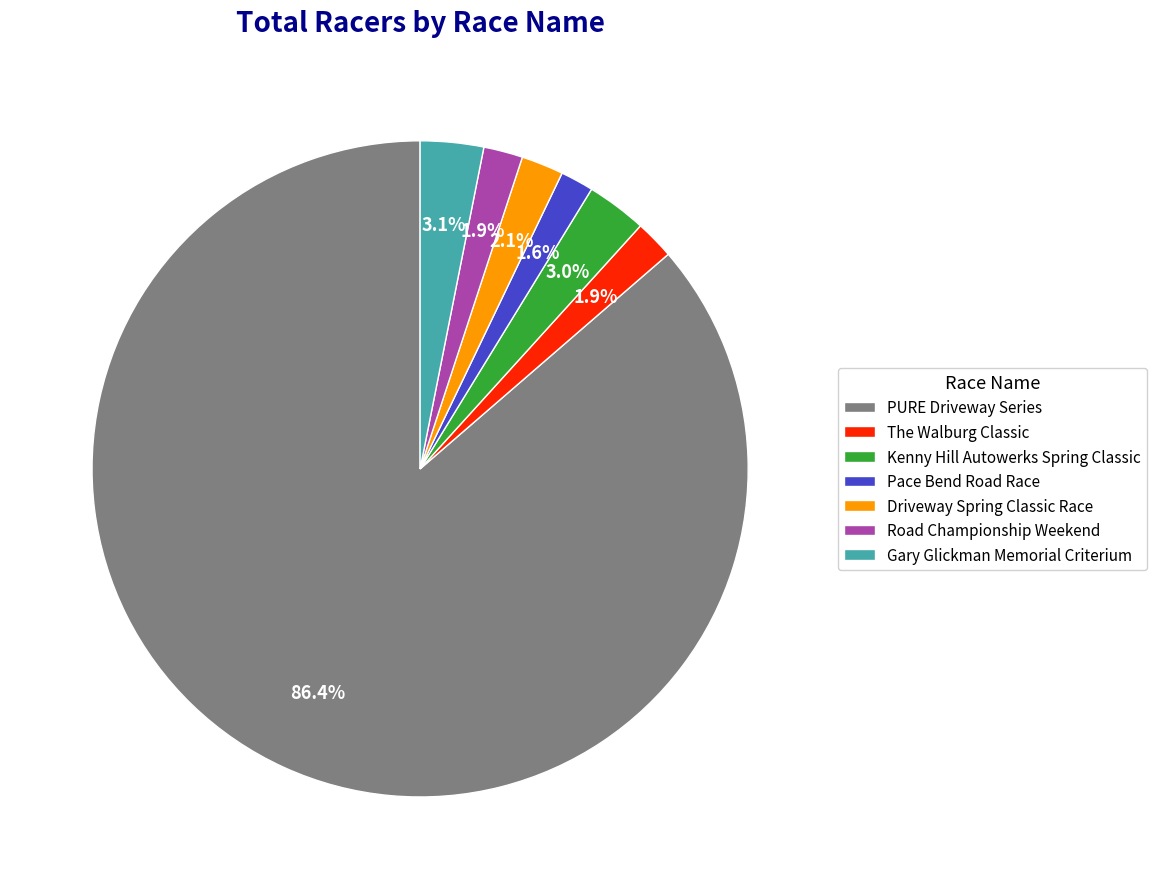

The PURE Driveway Series slice represents 86% of the pie. True or false?

True